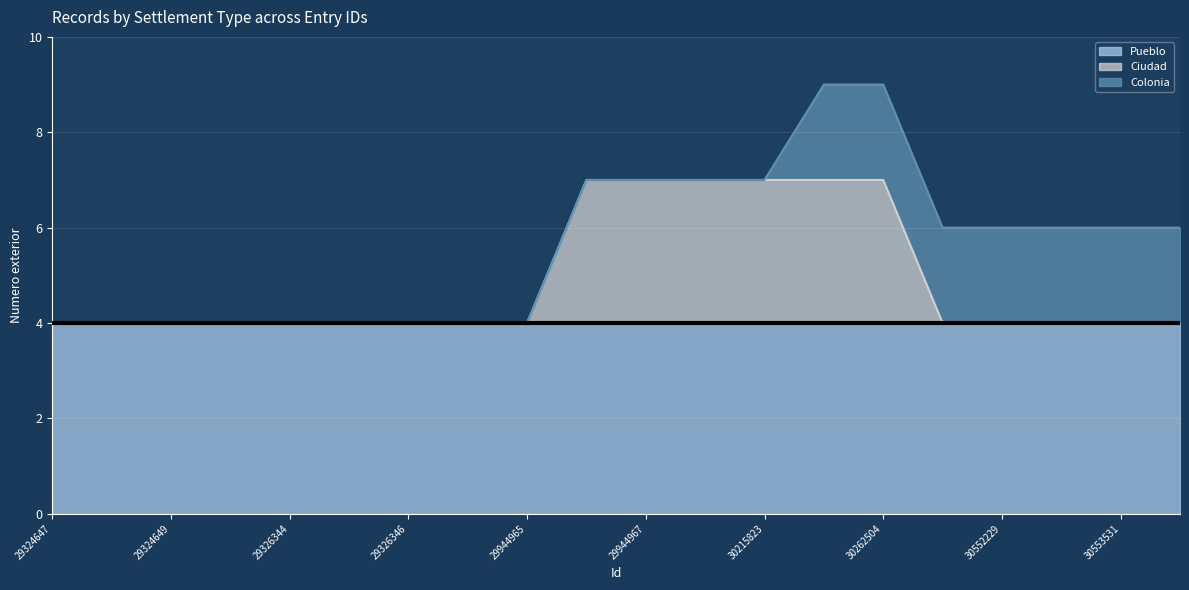

What are all the series names shown in the legend?

Pueblo, Ciudad, Colonia